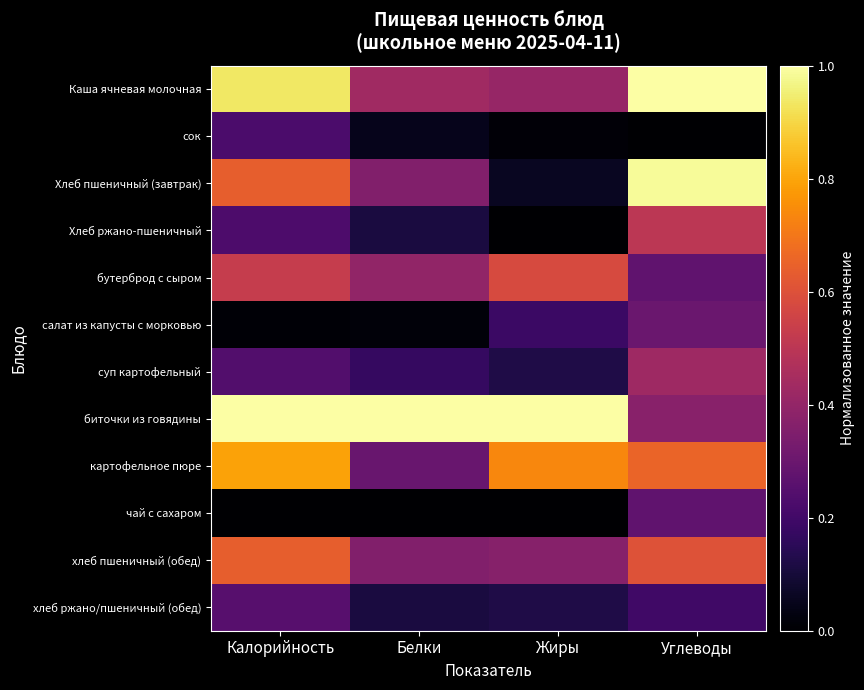

Reading left to right, what are all the values shown in this chart?

Каша ячневая молочная: Калорийность=0.9	Белки=0.4	Жиры=0.4	Углеводы=1.0
сок: Калорийность=0.2	Белки=0.0	Жиры=0.0	Углеводы=0.0
Хлеб пшеничный (завтрак): Калорийность=0.6	Белки=0.4	Жиры=0.1	Углеводы=1.0
Хлеб ржано-пшеничный: Калорийность=0.2	Белки=0.1	Жиры=0.0	Углеводы=0.5
бутерброд с сыром: Калорийность=0.5	Белки=0.4	Жиры=0.6	Углеводы=0.3
салат из капусты с морковью: Калорийность=0.0	Белки=0.0	Жиры=0.2	Углеводы=0.3
суп картофельный: Калорийность=0.2	Белки=0.2	Жиры=0.1	Углеводы=0.4
биточки из говядины: Калорийность=1.0	Белки=1.0	Жиры=1.0	Углеводы=0.4
картофельное пюре: Калорийность=0.8	Белки=0.3	Жиры=0.7	Углеводы=0.7
чай с сахаром: Калорийность=0.0	Белки=0.0	Жиры=0.0	Углеводы=0.3
хлеб пшеничный (обед): Калорийность=0.6	Белки=0.4	Жиры=0.4	Углеводы=0.6
хлеб ржано/пшеничный (обед): Калорийность=0.3	Белки=0.1	Жиры=0.1	Углеводы=0.2